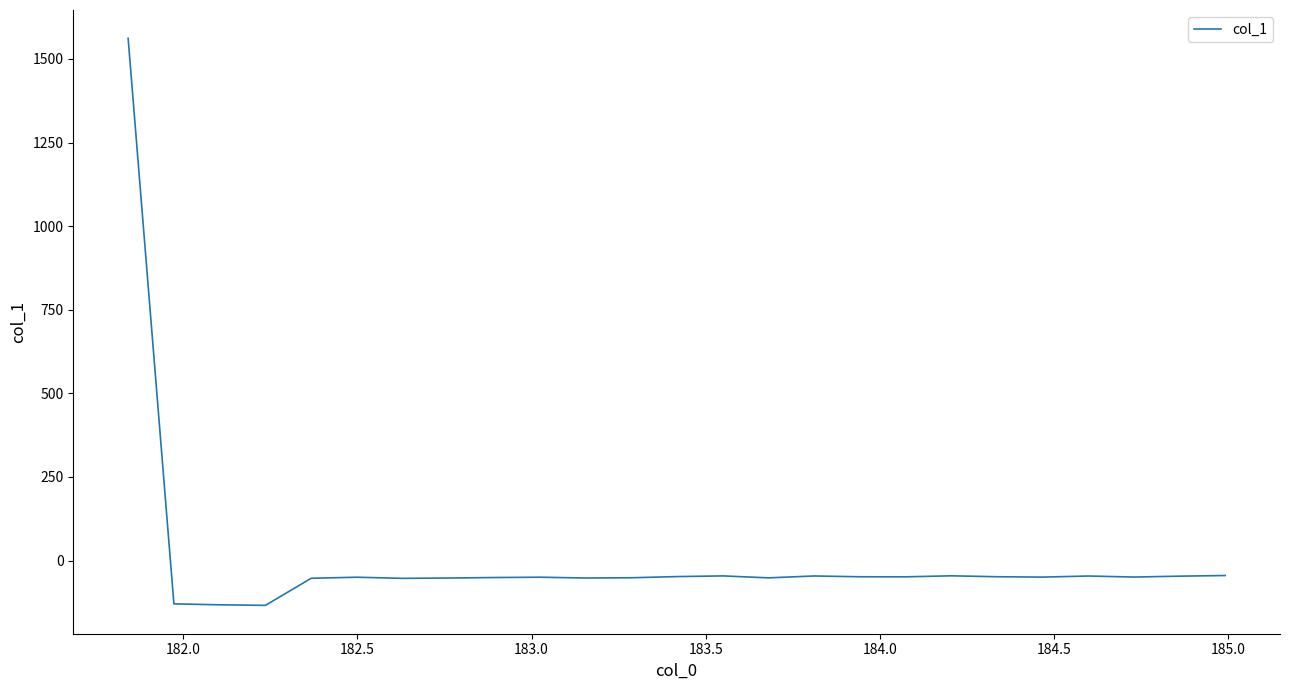

What is the difference between the maximum and minimum values?

1695.9